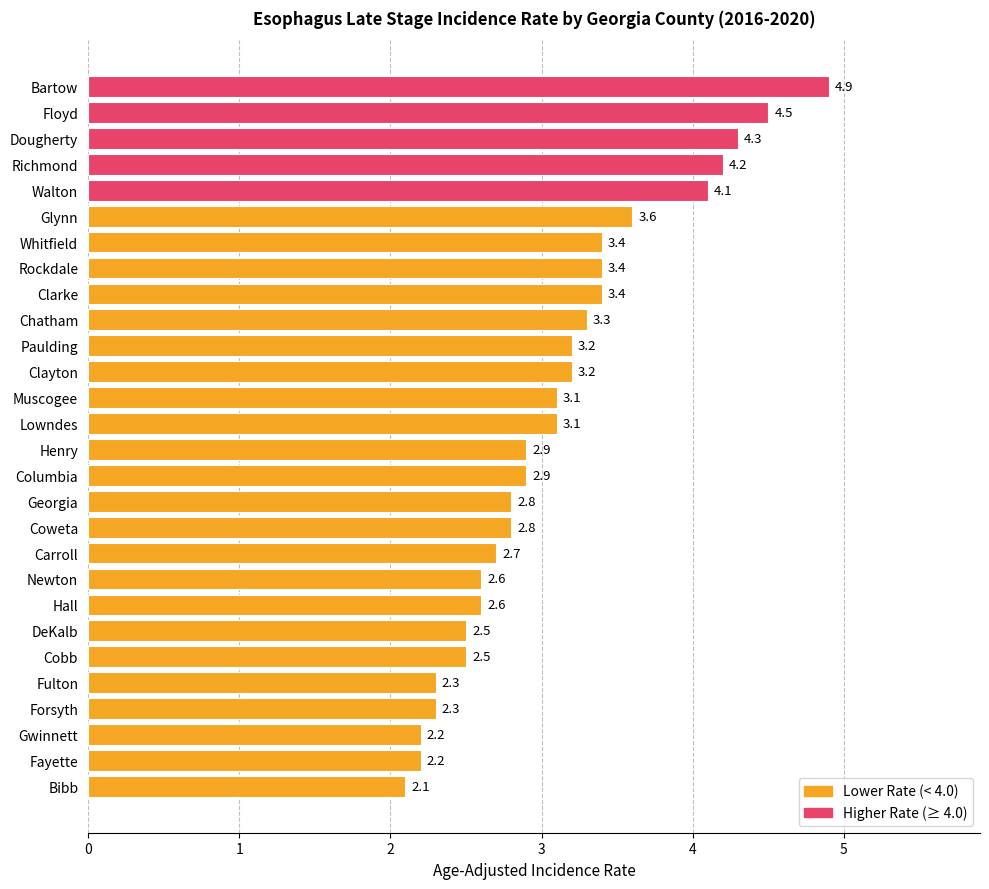

Count the number of values greater than 3.

14